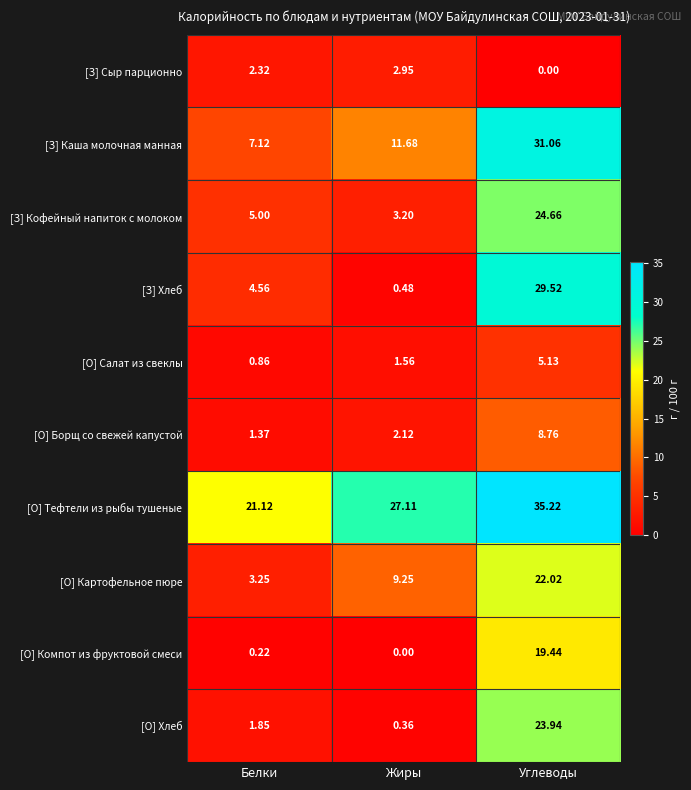

Rank the series at Белки from lowest to highest value.

[О] Компот из фруктовой смеси, [О] Салат из свеклы, [О] Борщ со свежей капустой, [О] Хлеб, [З] Сыр парционно, [О] Картофельное пюре, [З] Хлеб, [З] Кофейный напиток с молоком, [З] Каша молочная манная, [О] Тефтели из рыбы тушеные